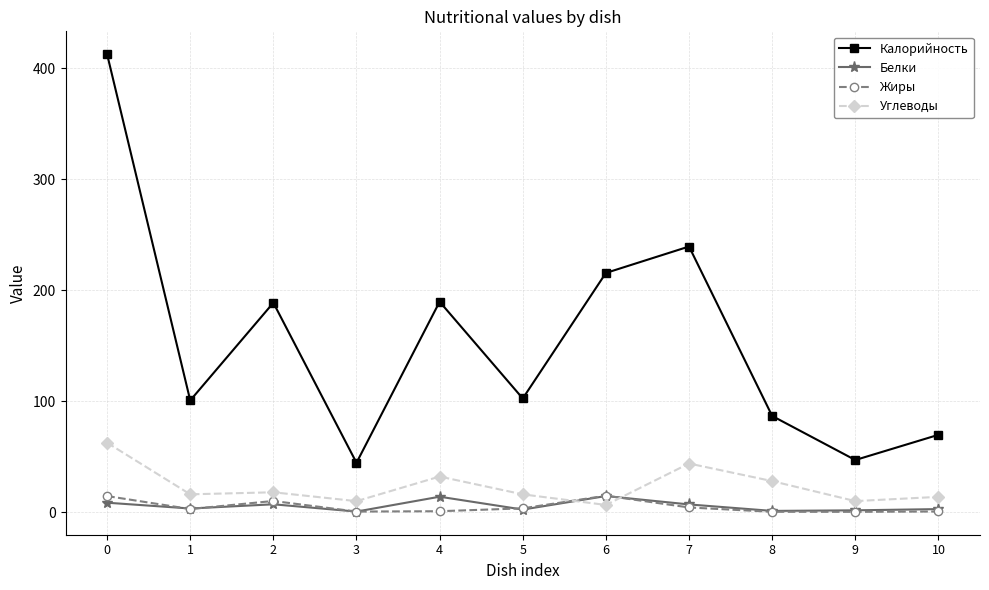

The value of Калорийность at 2 is 337.7. True or false?

False